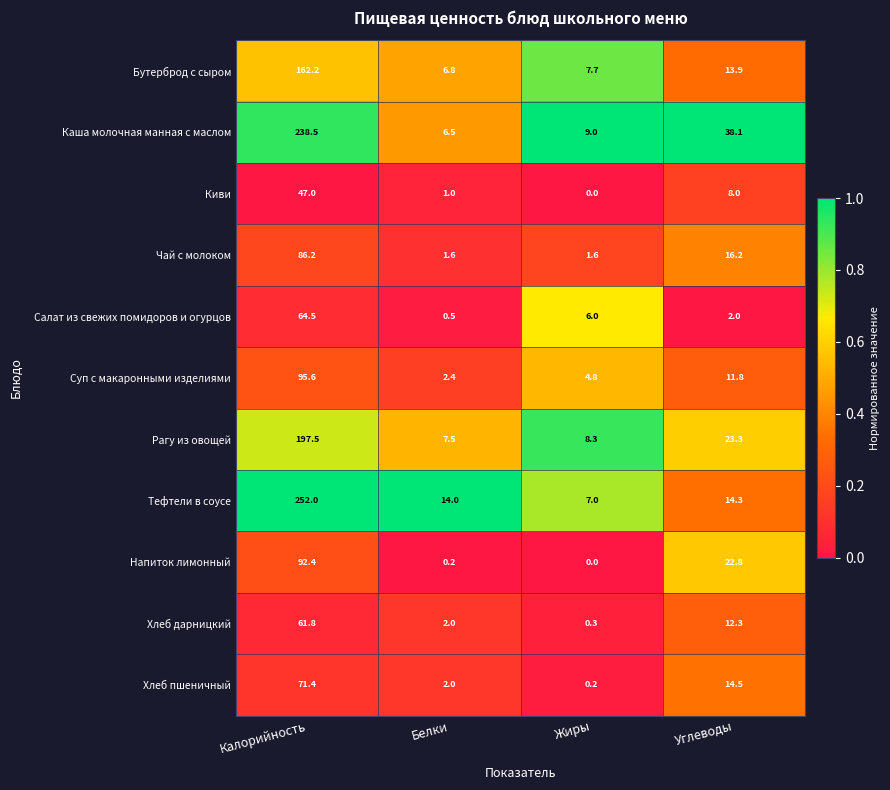

Rank the series by their maximum value, from lowest to highest.

Киви, Хлеб дарницкий, Салат из свежих помидоров и огурцов, Хлеб пшеничный, Чай с молоком, Напиток лимонный, Суп с макаронными изделиями, Бутерброд с сыром, Рагу из овощей, Каша молочная манная с маслом, Тефтели в соусе